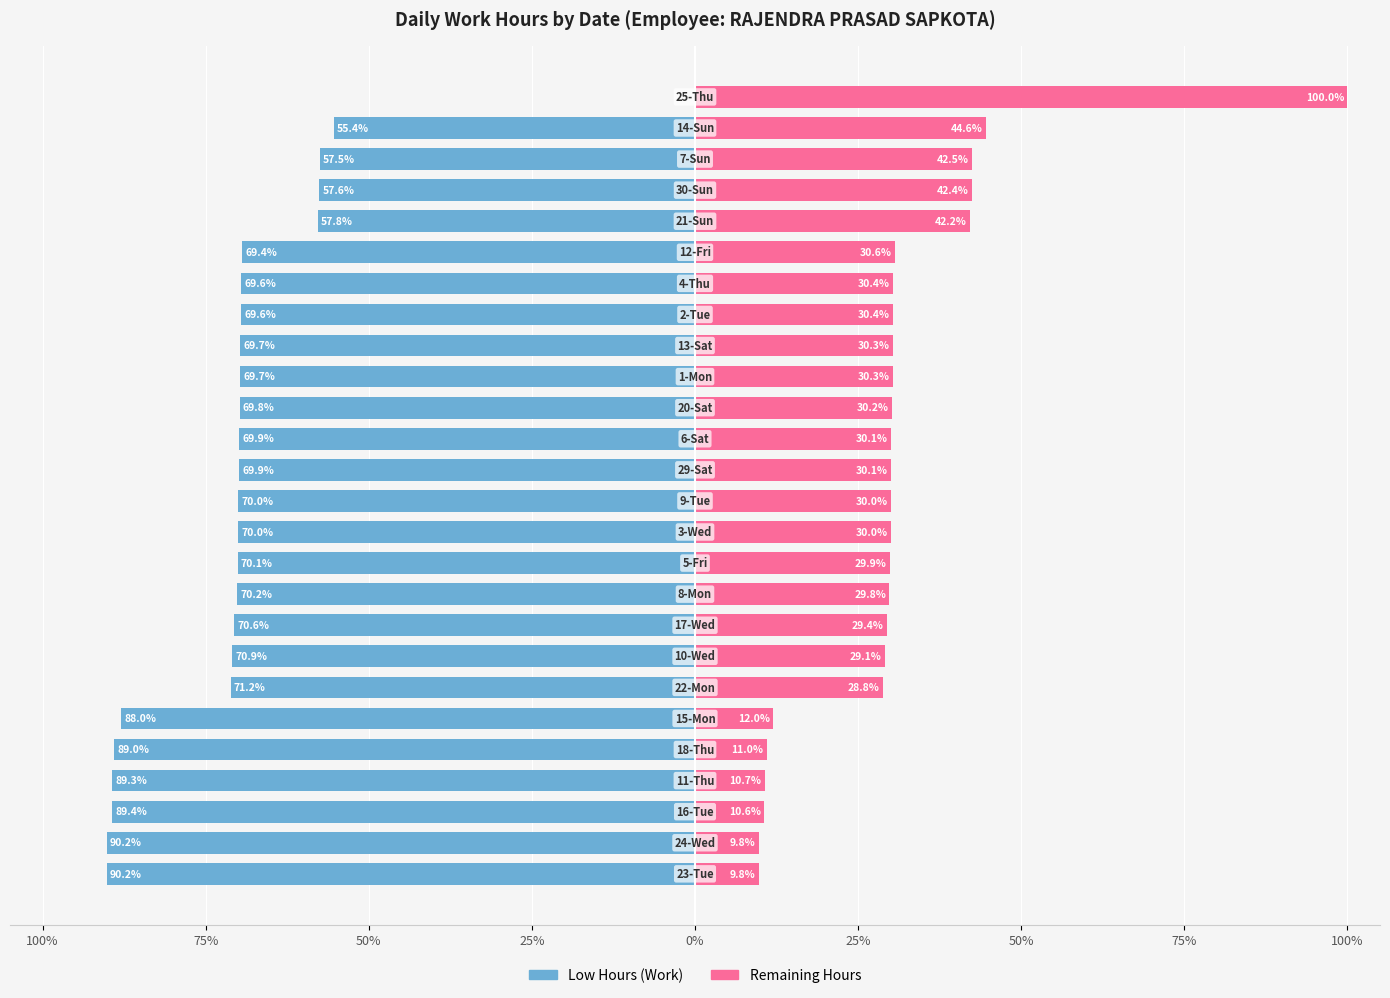

Rank the series by their maximum value, from lowest to highest.

Low Hours (Work), Remaining Hours